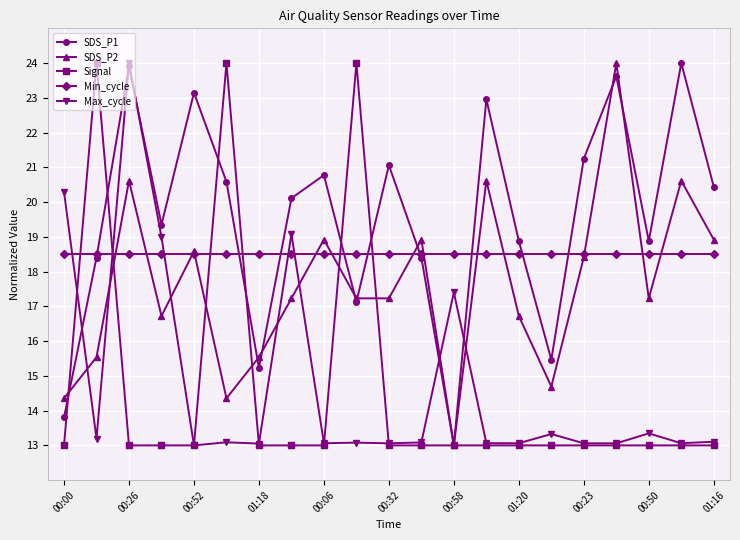

What is the value of the Signal point at the 2nd from the left?

24.0